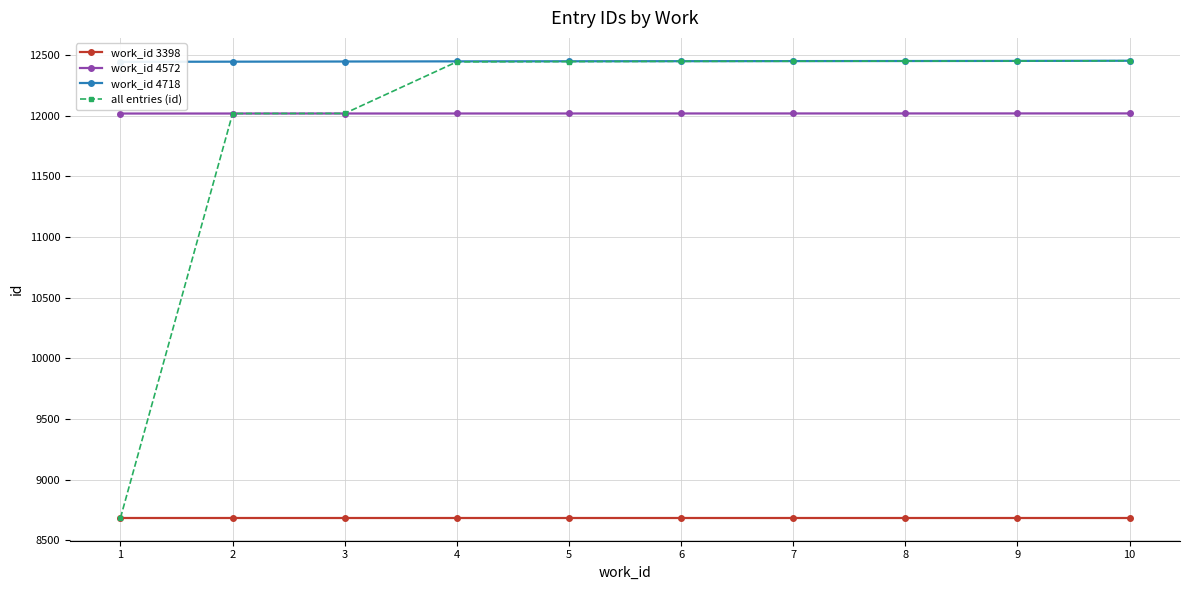

Does the chart have visible grid lines?

Yes